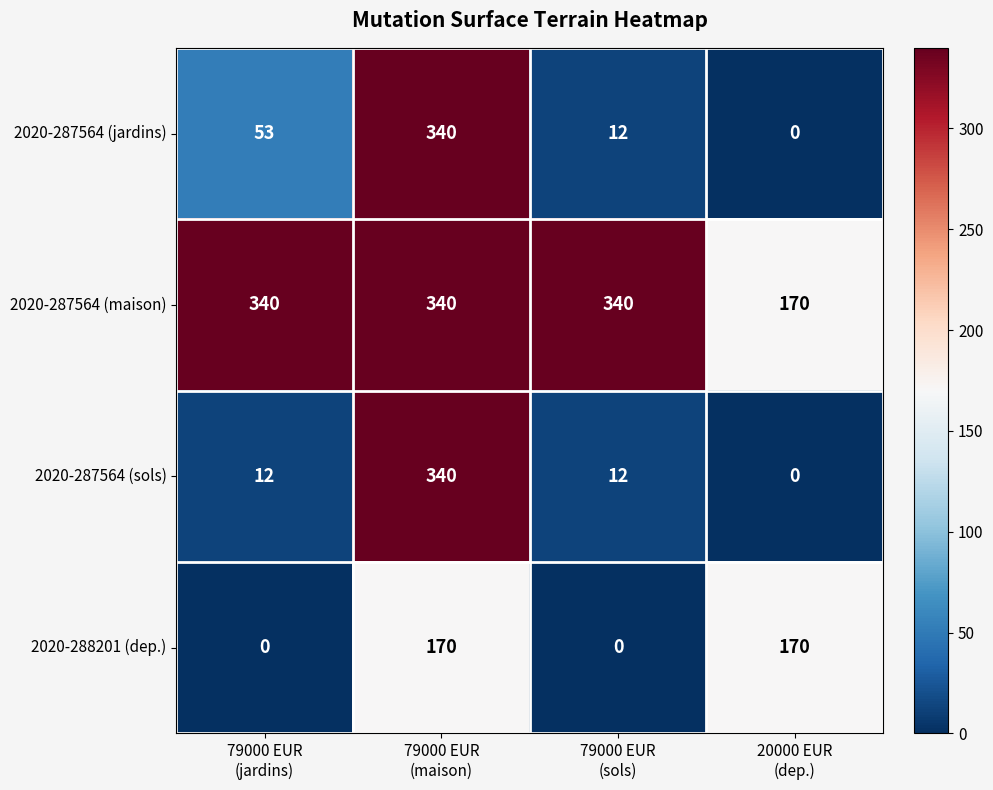

Which series has the largest total across all categories?

2020-287564 (maison)